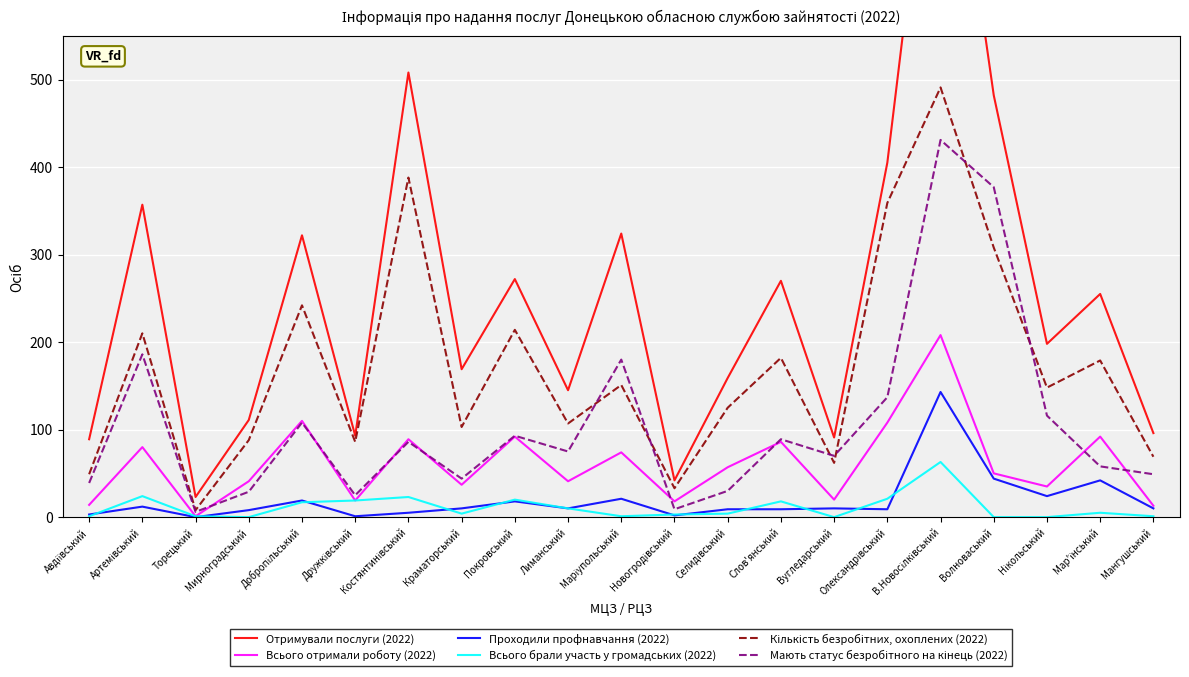

Read the Всього отримали роботу (2022) value at Олександрівський, to the nearest 10.

110